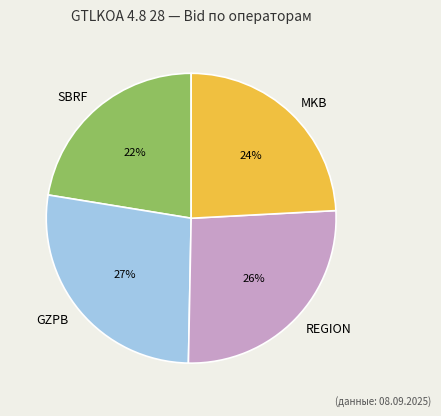

Count the number of slices in the pie.

4